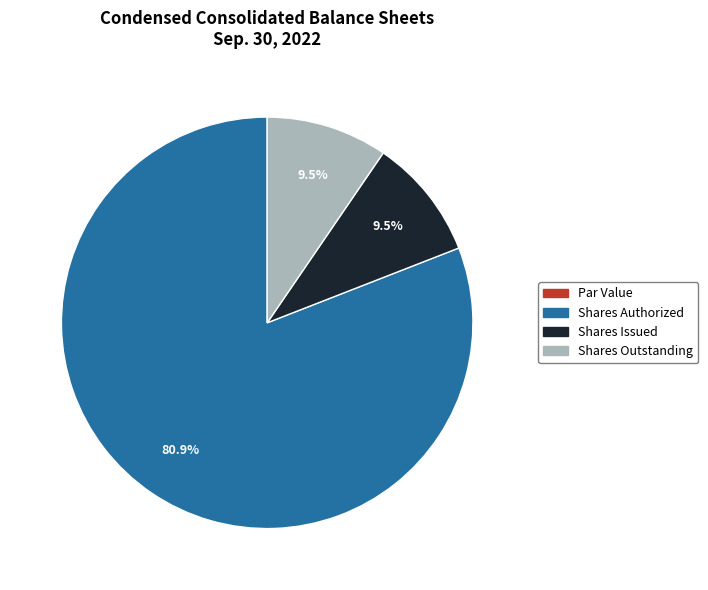

Which category has the biggest portion of the pie?

Shares Authorized